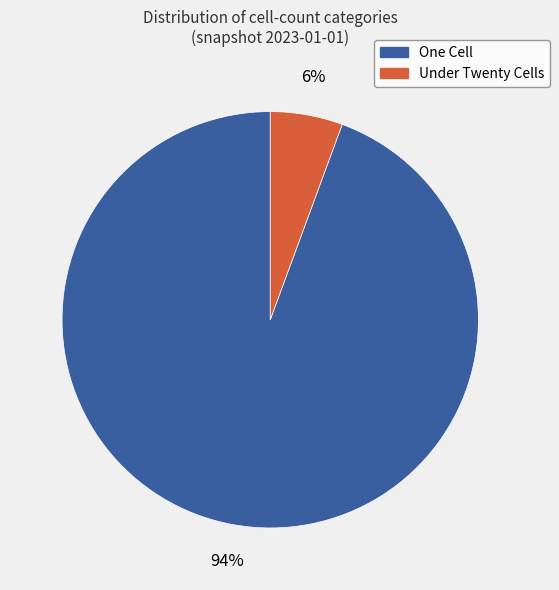

To the nearest percent, what is the average slice percentage?

50%